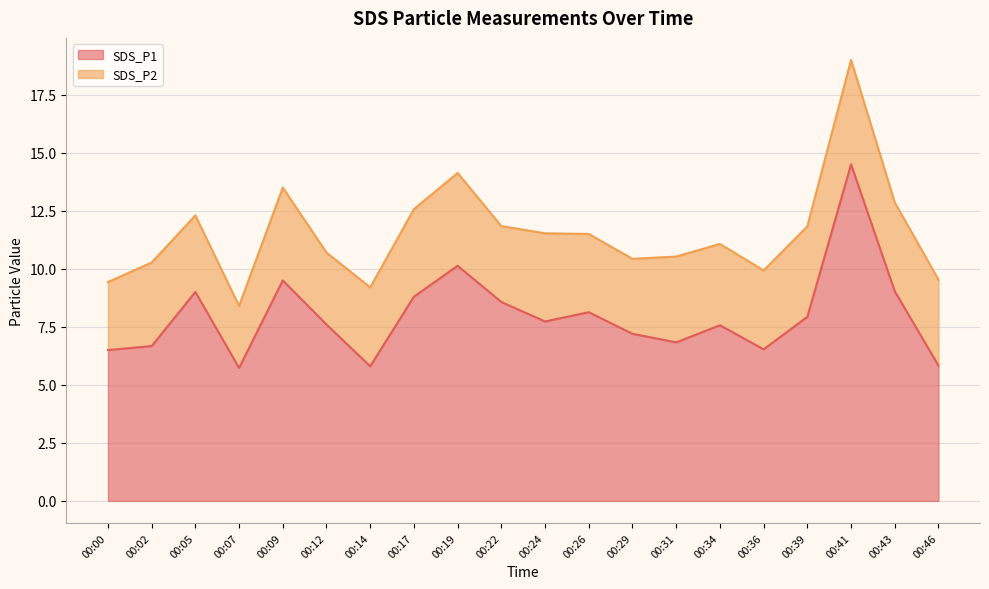

What is the greatest value displayed?

14.5